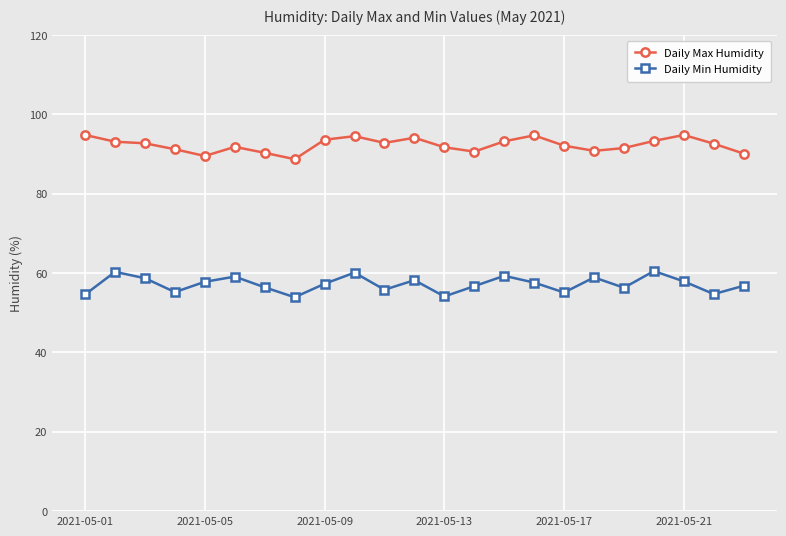

What is the greatest value displayed?

94.8